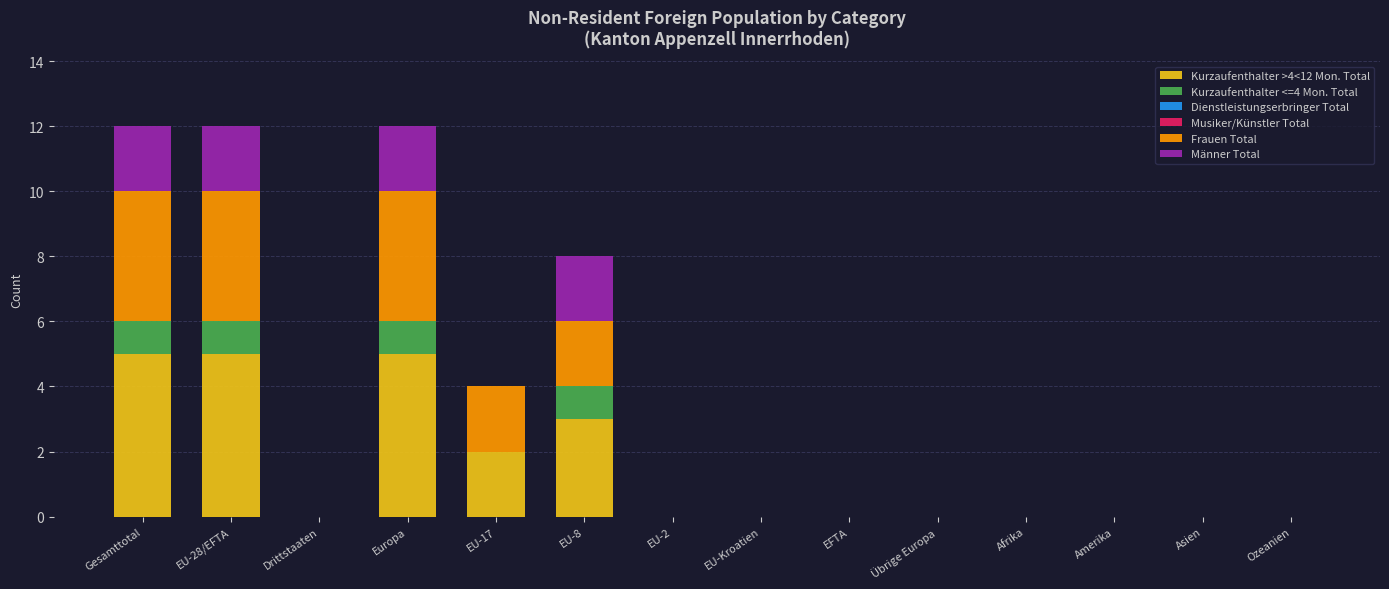

The Kurzaufenthalter >4<12 Mon. Total series shows 2 at Amerika. True or false?

False